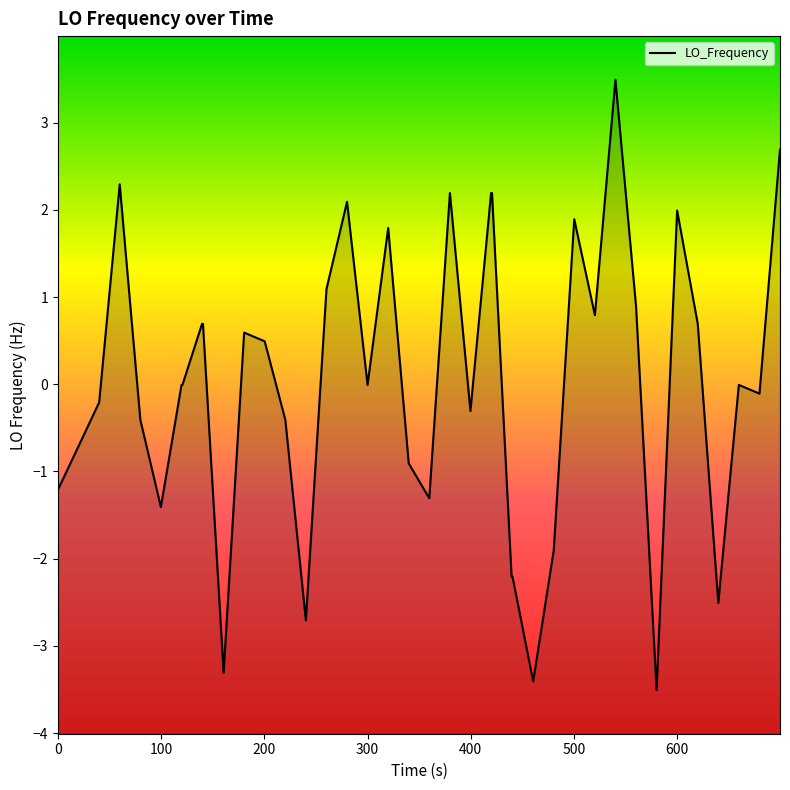

Reading left to right, extract all data points from this chart.

-1.2	-0.7	-0.2	2.3	-0.4	-1.4	-0.0	-0.0	0.7	0.7	-3.3	0.6	0.5	-0.4	-2.7	1.1	2.1	-0.0	1.8	-0.9	-1.3	2.2	-0.3	2.2	2.2	-2.2	-2.2	-3.4	-1.9	1.9	0.8	3.5	0.9	-3.5	2.0	0.7	-2.5	-0.0	-0.1	2.7